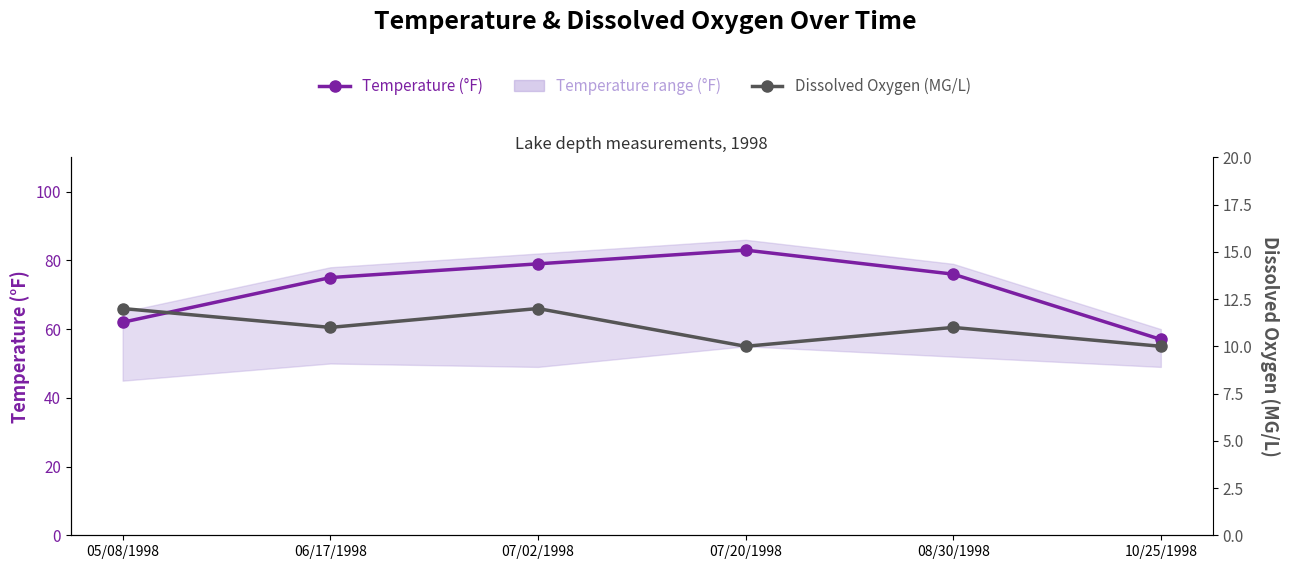

In Dissolved Oxygen (MG/L), how many points are lower than both neighbors (excluding endpoints)?

2